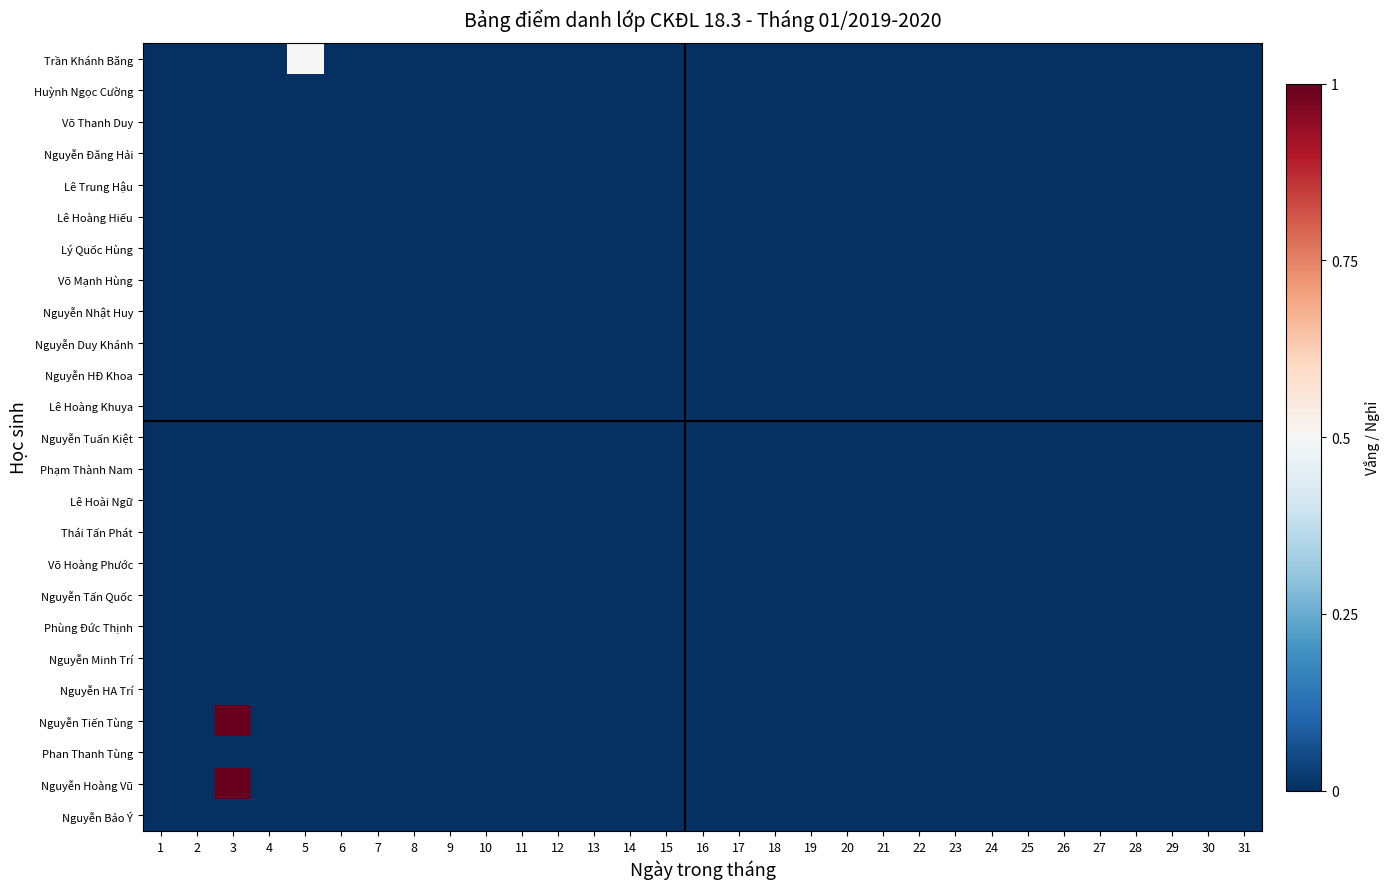

At which category is the sum across all series the highest?

3